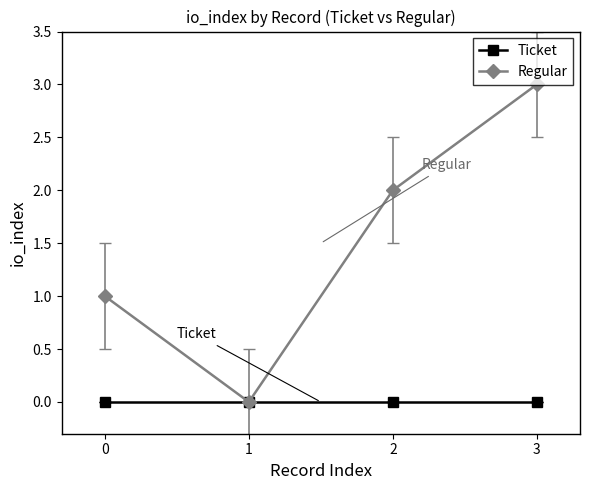

Count the number of categories in the chart.

4